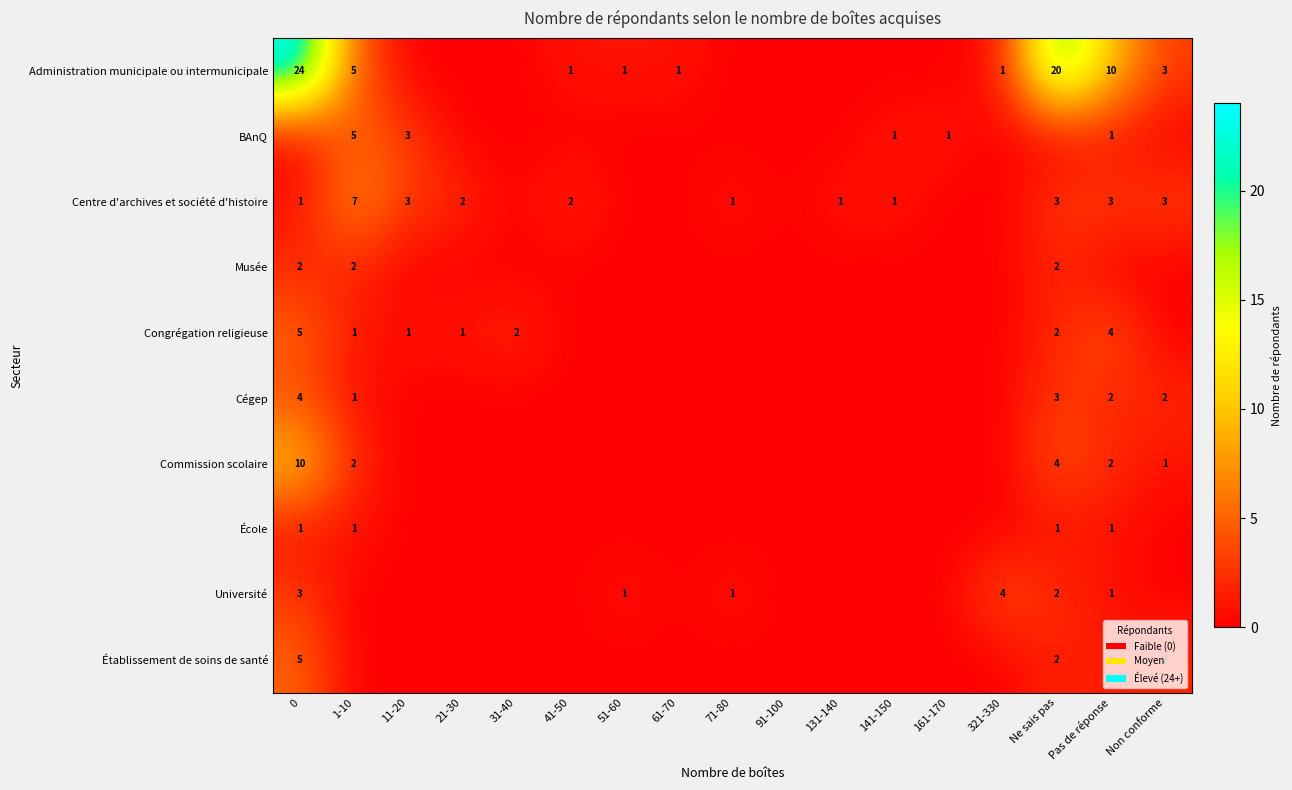

True or false: Administration municipale ou intermunicipale has a value of 2 at 41-50.

False